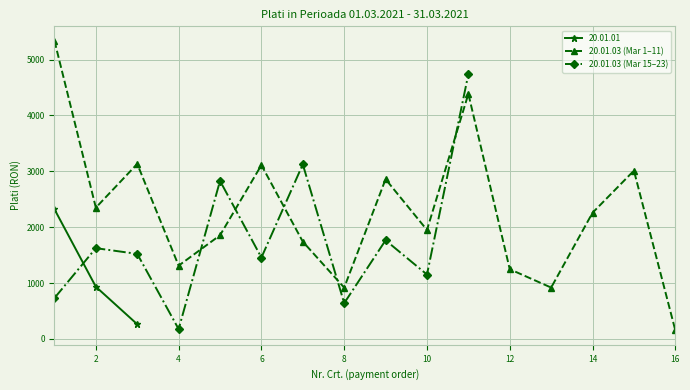

True or false: 20.01.03 (Mar 1–11) has more than 2 points higher than both neighbors.

True